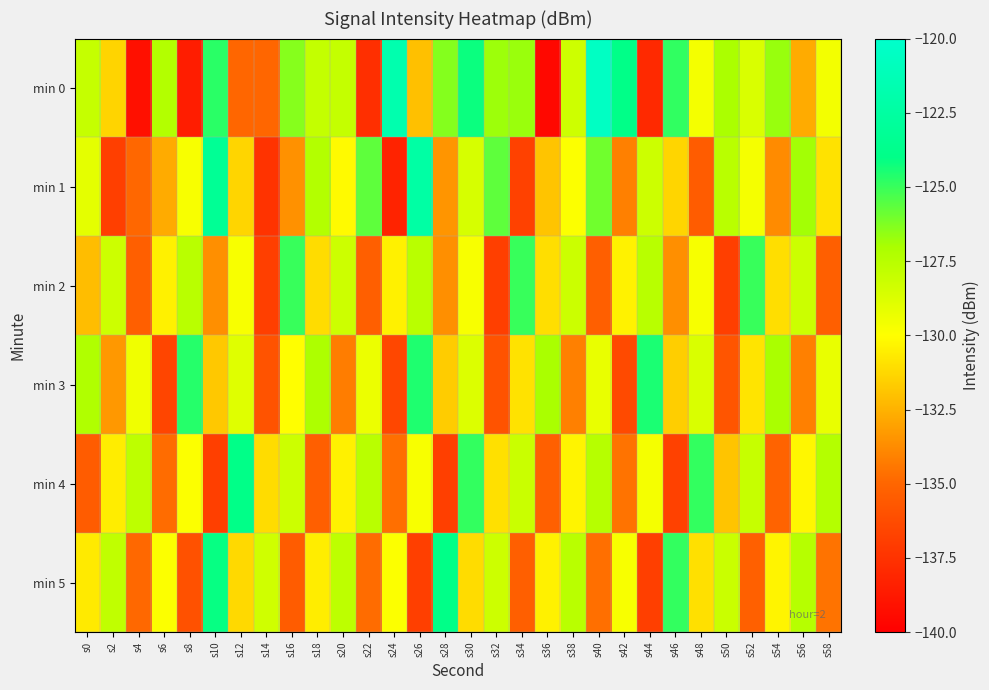

Reading left to right, list all the values displayed in this chart.

min 0: s0=-128.0	s2=-131.4	s4=-139.1	s6=-127.3	s8=-138.5	s10=-124.8	s12=-135.0	s14=-135.0	s16=-126.4	s18=-127.9	s20=-128.0	s22=-137.6	s24=-121.7	s26=-132.0	s28=-126.4	s30=-124.2	s32=-126.8	s34=-126.7	s36=-139.5	s38=-128.3	s40=-120.5	s42=-124.0	s44=-138.0	s46=-124.9	s48=-129.6	s50=-127.0	s52=-128.7	s54=-126.7	s56=-132.7	s58=-129.6
min 1: s0=-129.1	s2=-136.9	s4=-134.9	s6=-132.7	s8=-129.8	s10=-123.2	s12=-131.4	s14=-137.5	s16=-133.6	s18=-127.3	s20=-130.1	s22=-125.7	s24=-138.2	s26=-122.3	s28=-133.5	s30=-128.6	s32=-125.7	s34=-136.8	s36=-131.9	s38=-129.9	s40=-126.0	s42=-134.1	s44=-128.2	s46=-131.3	s48=-135.5	s50=-127.6	s52=-129.7	s54=-133.8	s56=-126.9	s58=-130.9
min 2: s0=-132.1	s2=-128.2	s4=-135.3	s6=-130.4	s8=-127.6	s10=-133.7	s12=-129.8	s14=-136.9	s16=-125.0	s18=-131.1	s20=-128.2	s22=-135.3	s24=-130.4	s26=-127.5	s28=-133.7	s30=-129.8	s32=-136.9	s34=-125.0	s36=-131.1	s38=-128.2	s40=-135.3	s42=-130.4	s44=-127.5	s46=-133.6	s48=-129.8	s50=-136.9	s52=-125.0	s54=-131.1	s56=-128.2	s58=-135.3
min 3: s0=-127.2	s2=-133.3	s4=-129.5	s6=-136.6	s8=-124.7	s10=-131.8	s12=-128.9	s14=-135.9	s16=-130.0	s18=-127.1	s20=-134.2	s22=-129.3	s24=-136.5	s26=-124.6	s28=-131.7	s30=-128.8	s32=-135.9	s34=-130.9	s36=-127.0	s38=-134.1	s40=-129.2	s42=-136.3	s44=-124.5	s46=-131.6	s48=-128.7	s50=-135.8	s52=-130.9	s54=-127.0	s56=-134.1	s58=-129.2
min 4: s0=-135.5	s2=-130.6	s4=-127.7	s6=-134.8	s8=-129.9	s10=-136.9	s12=-124.0	s14=-131.1	s16=-128.2	s18=-135.3	s20=-130.5	s22=-127.6	s24=-134.7	s26=-129.8	s28=-136.9	s30=-124.9	s32=-131.0	s34=-128.1	s36=-135.2	s38=-130.3	s40=-127.5	s42=-134.6	s44=-129.7	s46=-136.8	s48=-124.9	s50=-131.9	s52=-128.0	s54=-135.1	s56=-130.2	s58=-127.3
min 5: s0=-130.7	s2=-127.8	s4=-134.9	s6=-129.9	s8=-136.0	s10=-124.1	s12=-131.2	s14=-128.3	s16=-135.5	s18=-130.6	s20=-127.7	s22=-134.8	s24=-129.9	s26=-136.9	s28=-124.0	s30=-131.1	s32=-128.2	s34=-135.3	s36=-130.5	s38=-127.6	s40=-134.7	s42=-129.8	s44=-136.9	s46=-124.9	s48=-131.0	s50=-128.1	s52=-135.2	s54=-130.3	s56=-127.5	s58=-134.6